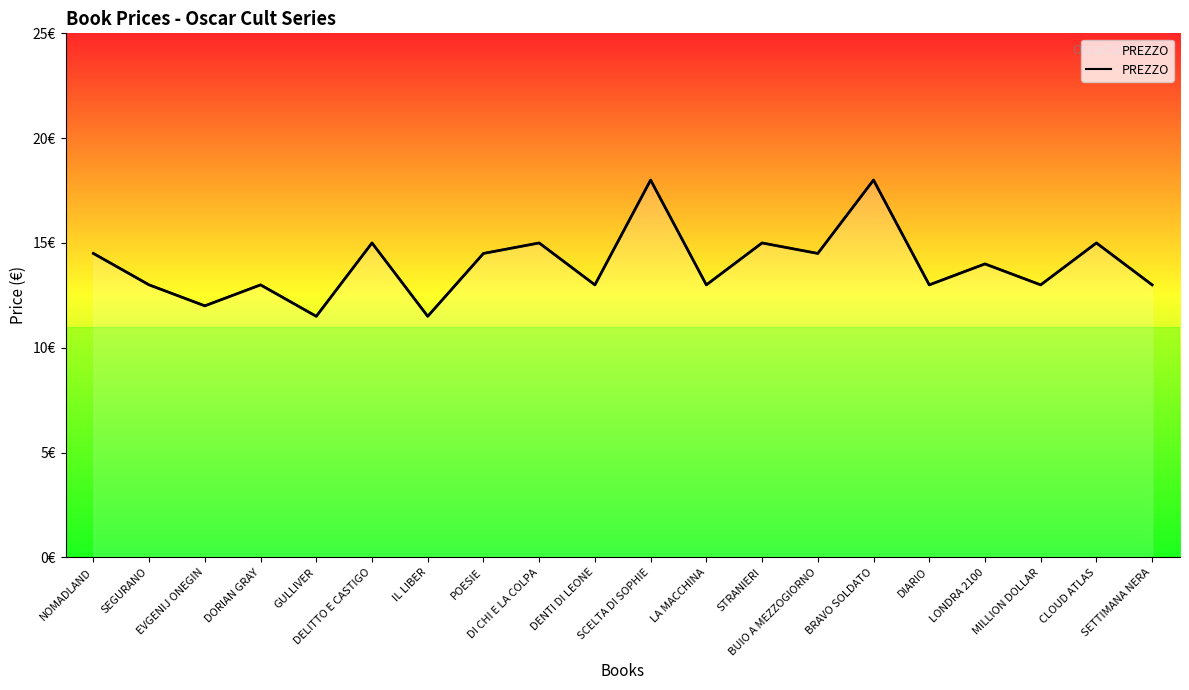

True or false: there are more than 2 points higher than both neighbors.

True